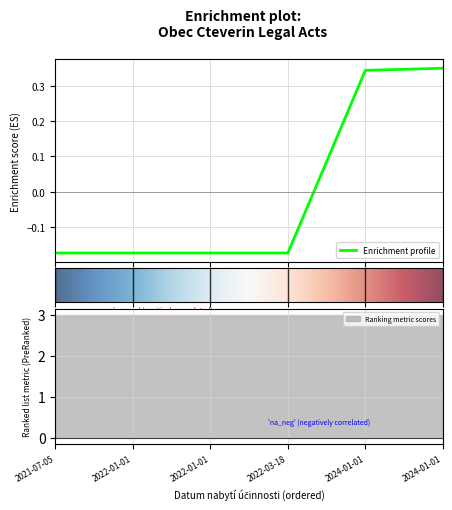

How many values are below 0?

4